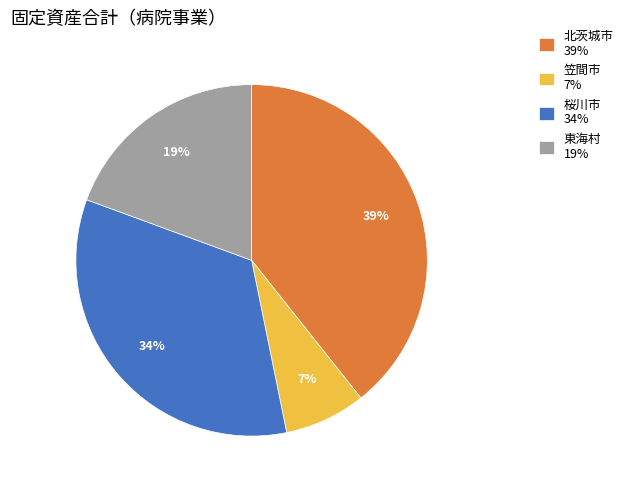

What is the largest slice in the pie chart?

北茨城市